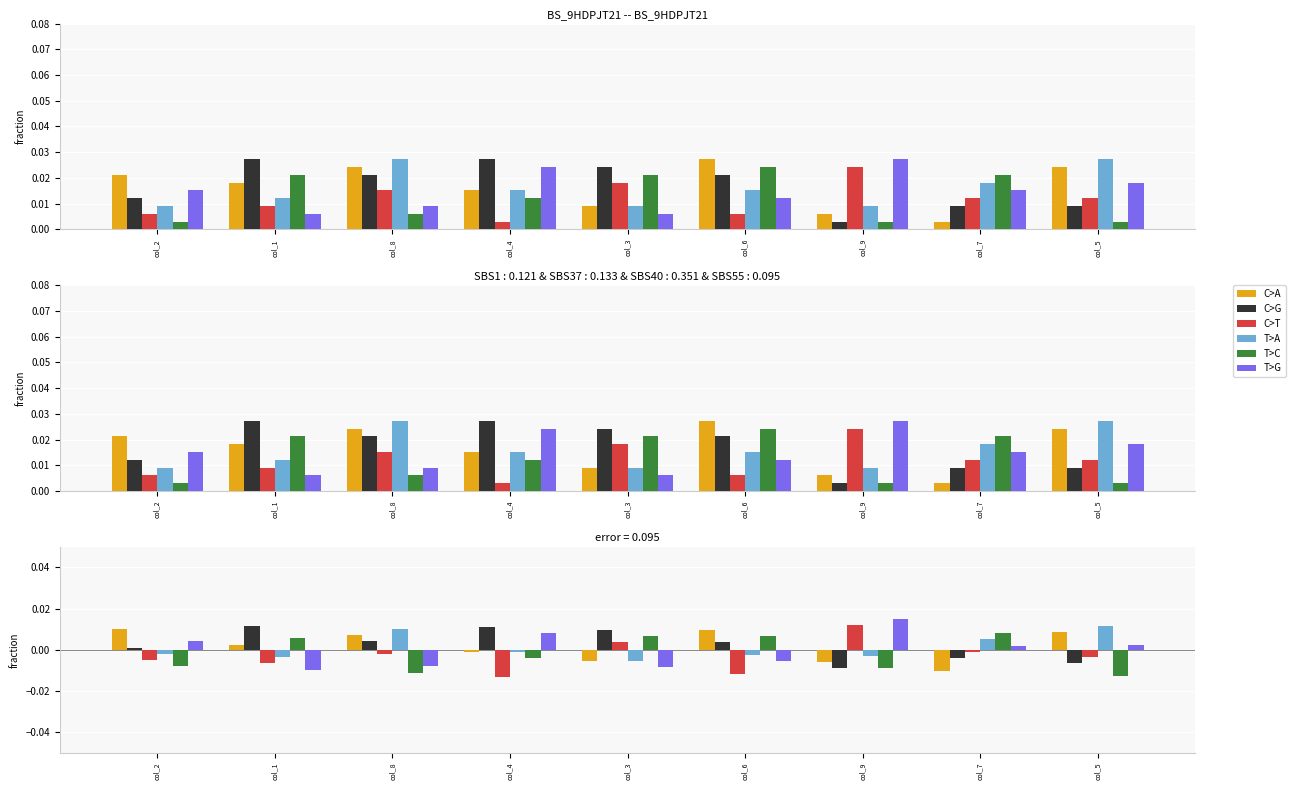

How many series are shown in this chart?

6